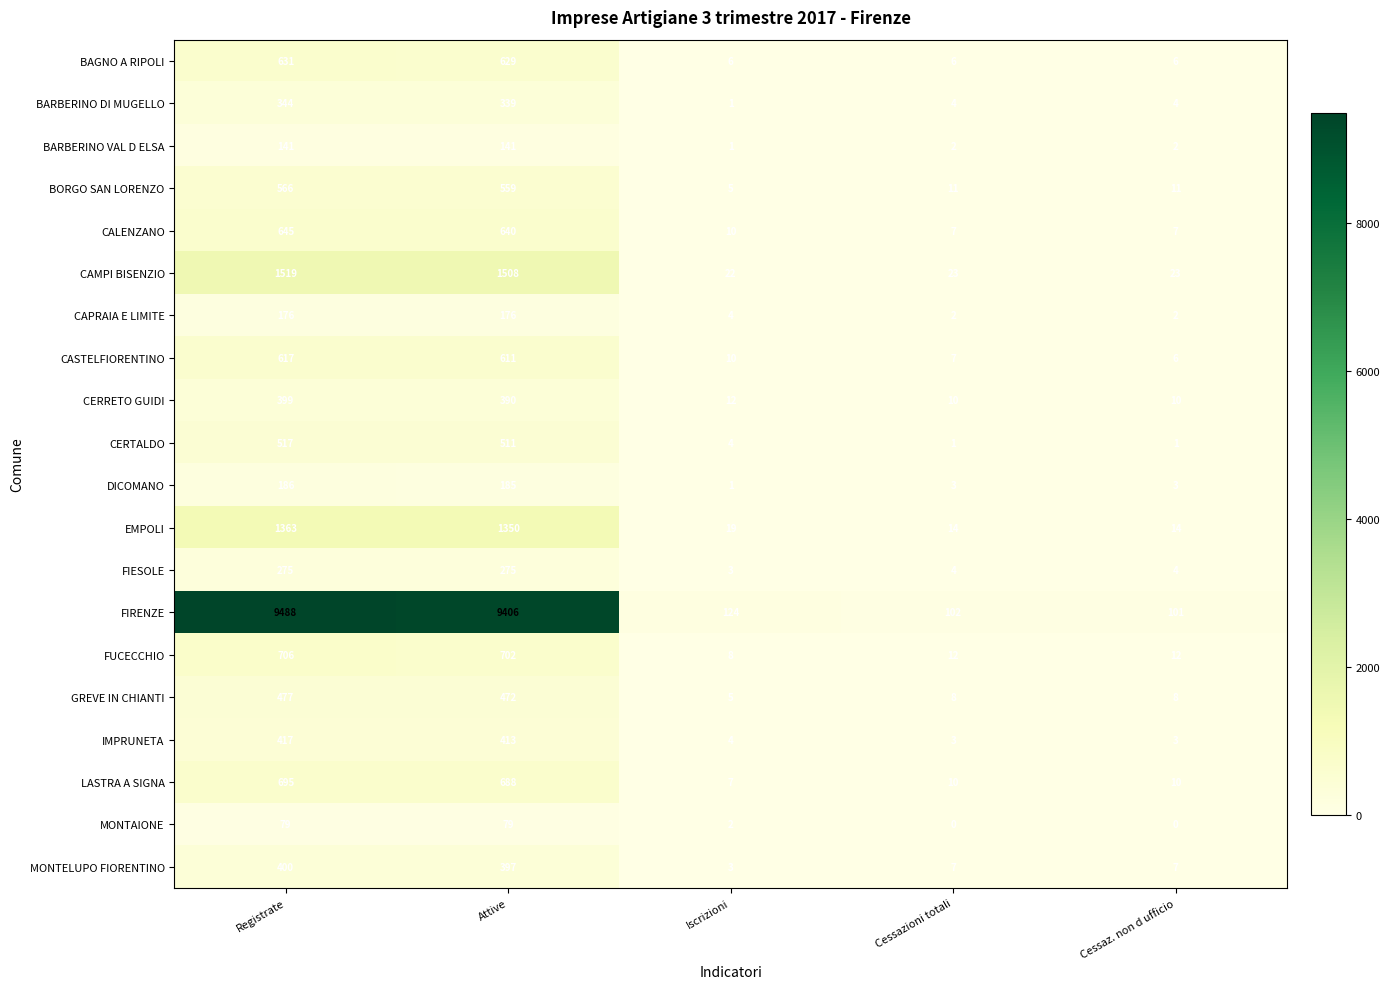

Which series changed the most between Attive and Iscrizioni?

FIRENZE